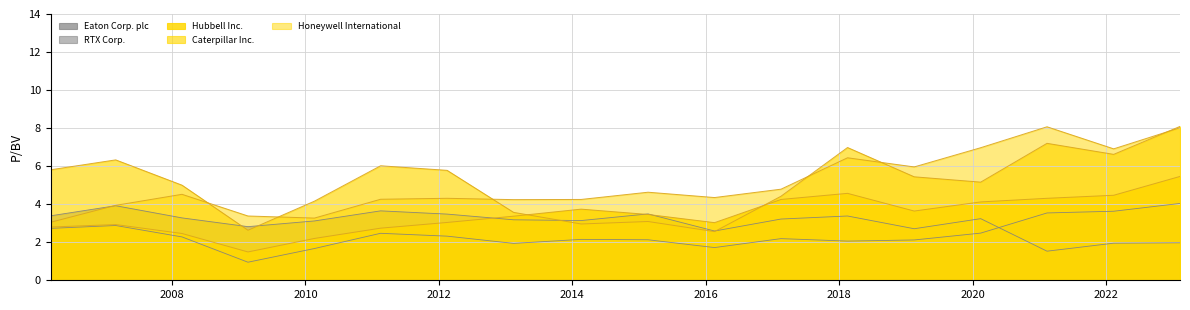

What is the highest value of the Caterpillar Inc. series?

8.1